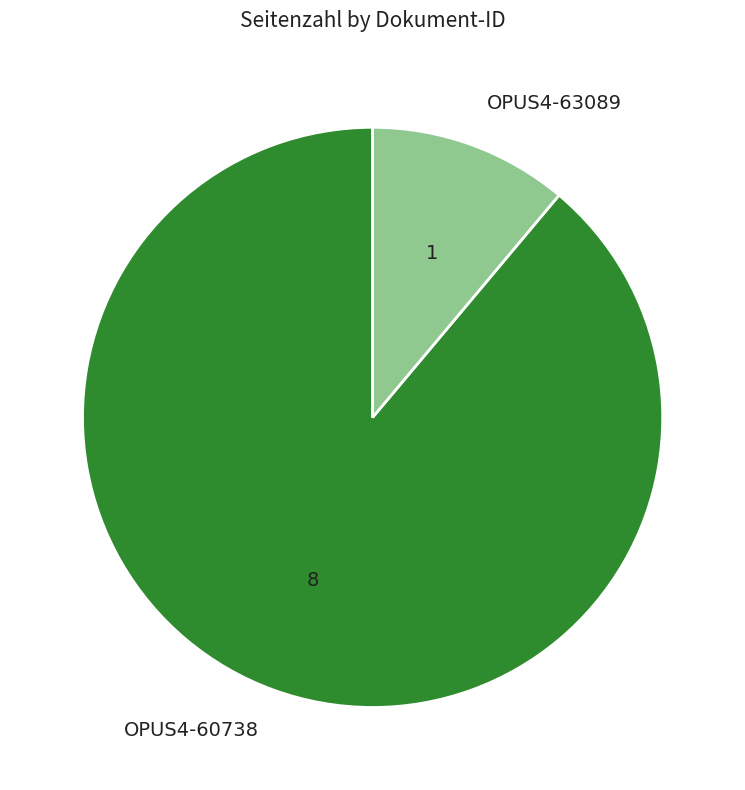

Which slice represents more than half of the pie?

OPUS4-60738